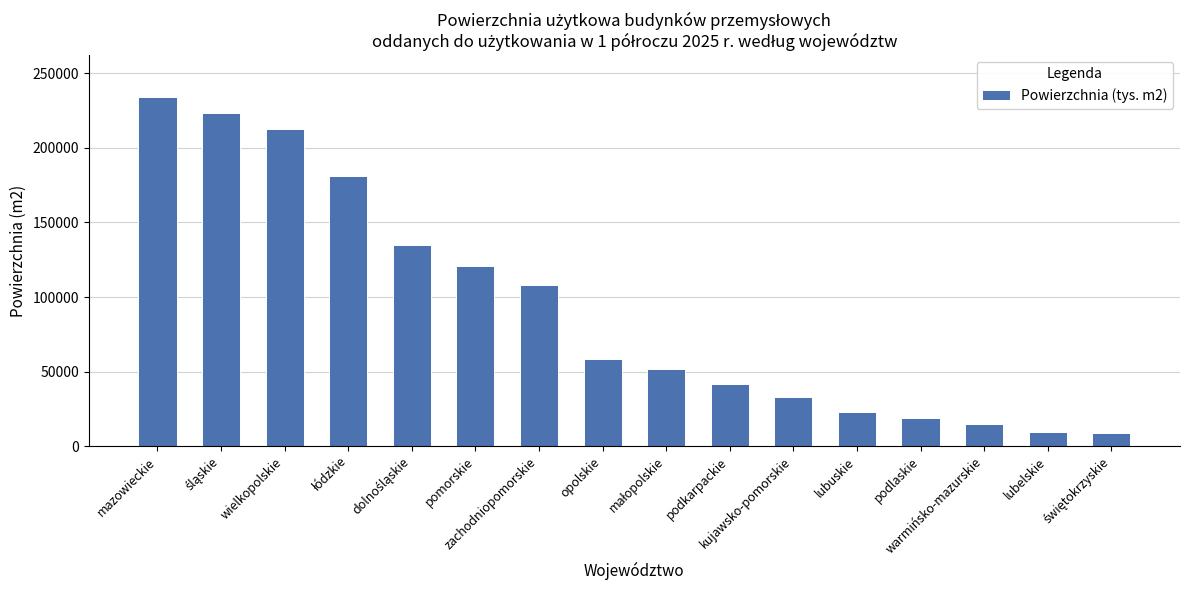

What is the sum of all values?

1475880